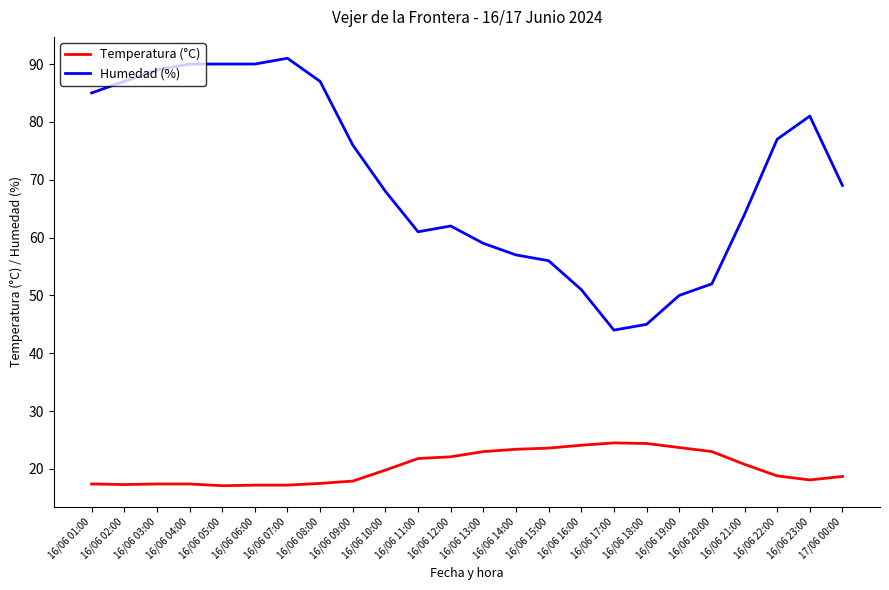

What is the difference between the maximum and minimum values in the Temperatura (°C) series?

7.4